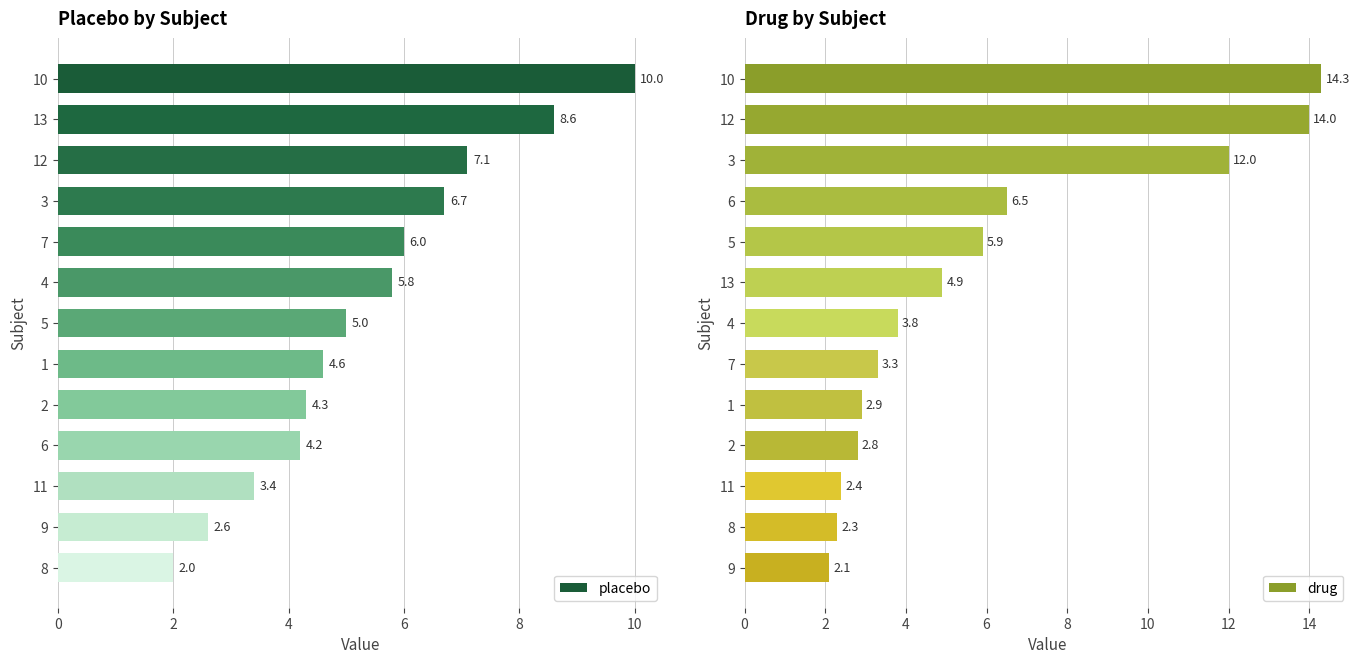

What are all the series names shown in the legend?

placebo, drug